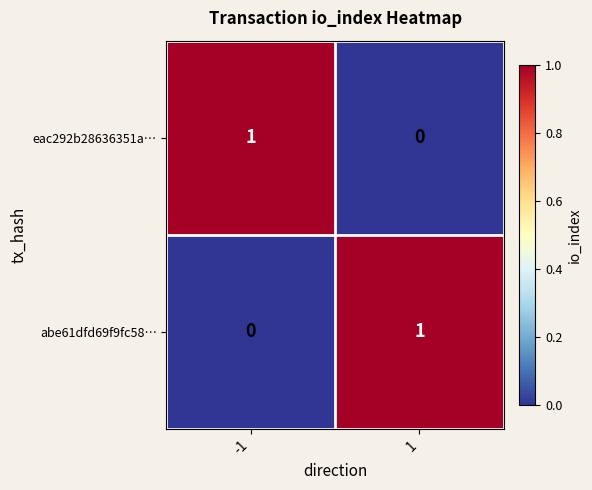

Rank the series at 1 from highest to lowest value.

abe61dfd69f9fc58…, eac292b28636351a…